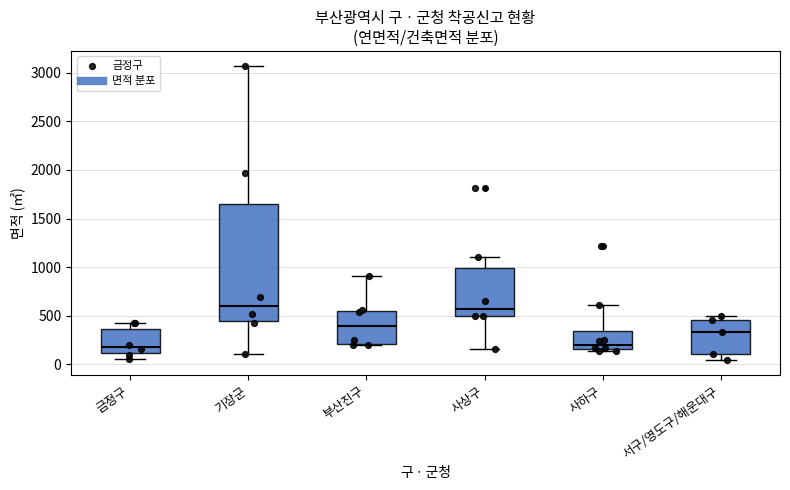

Reading left to right, transcribe this box plot: for each box, give where its median line is, the range the box spans, and where its two whiskers end, as read against the y-axis. The values are not printed on the chart, so give them approximately, as read against the axis.

금정구: median 200, box 100 to 350, whiskers 50 to 450
기장군: median 600, box 450 to 1650, whiskers 100 to 3050
부산진구: median 400, box 200 to 550, whiskers 200 to 900
사상구: median 550, box 500 to 1000, whiskers 150 to 1100
사하구: median 200, box 150 to 350, whiskers 150 (just below the box's lower edge) to 600
서구/영도구/해운대구: median 350, box 100 to 450, whiskers 50 to 500